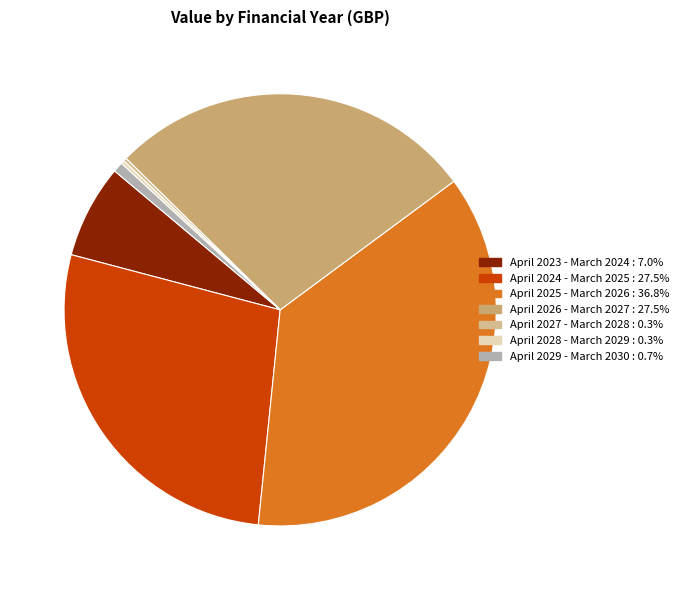

Which slice is the smallest?

April 2027 - March 2028